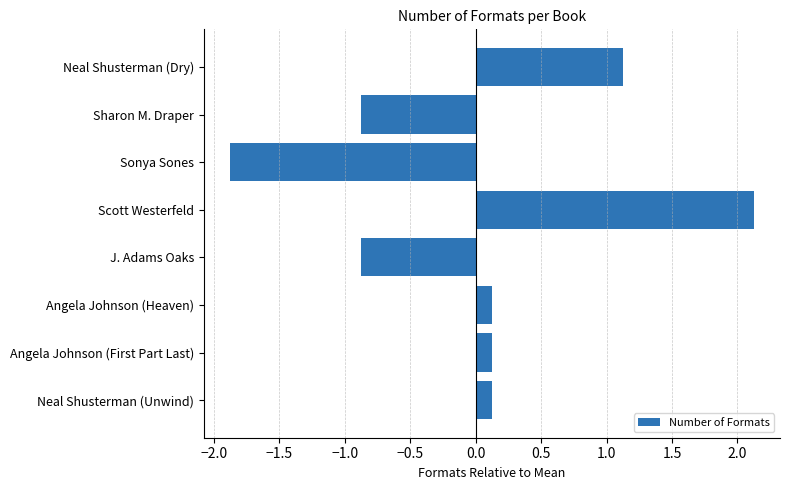

What is the label of the 8th bar from the bottom?

Neal Shusterman (Dry)